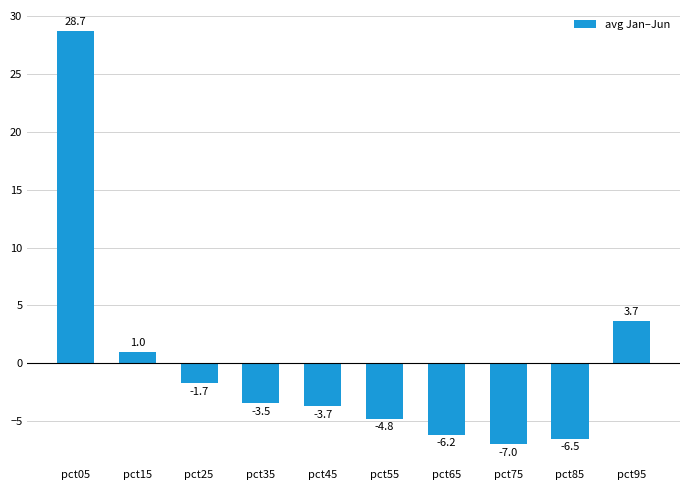

What is the change in value from pct05 to pct65?

-34.9